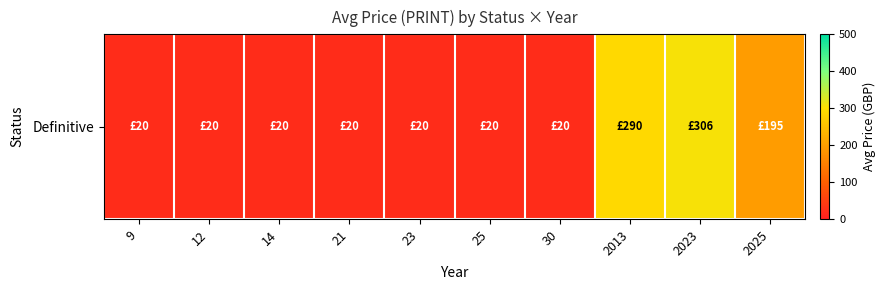

At which label is the value closest to 163?

2025